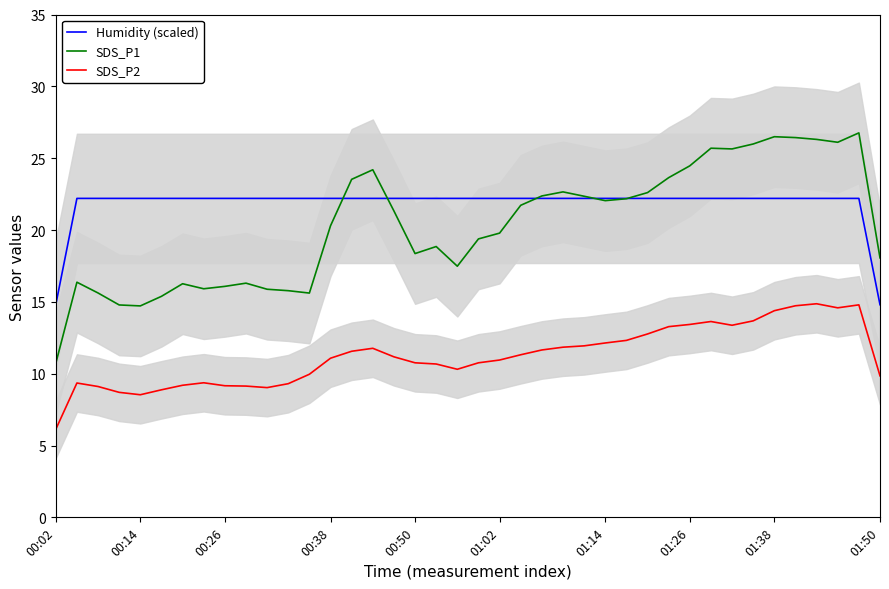

True or false: SDS_P1 and SDS_P2 cross at least once.

False